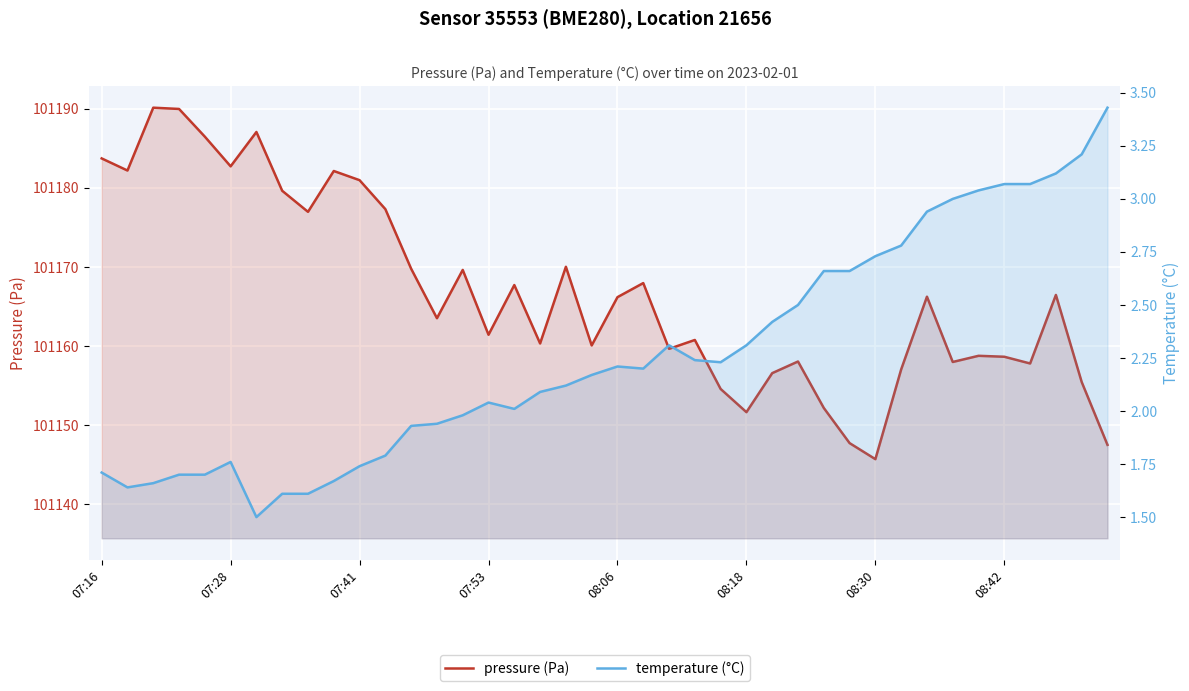

What position from the right is 24?

16